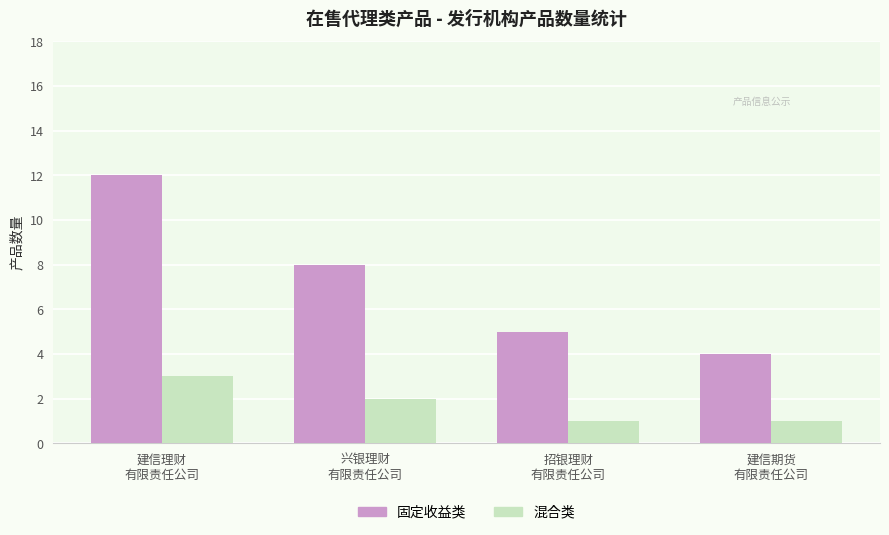

Is it true that 固定收益类 equals 4 at 兴银理财
有限责任公司?

False